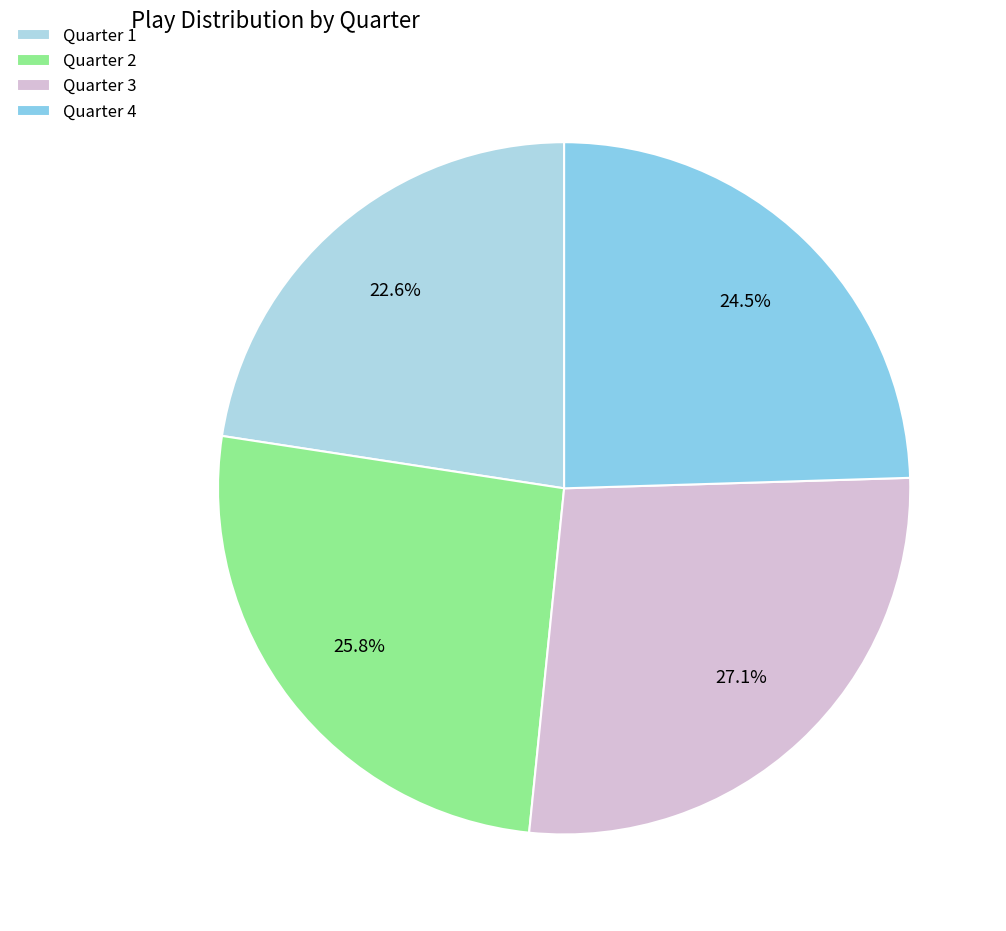

What percentage is the Quarter 1 slice, to the nearest percent?

23%